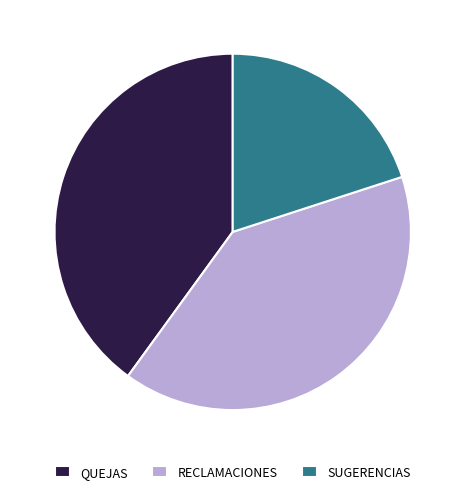

Is SUGERENCIAS the majority of the pie?

No